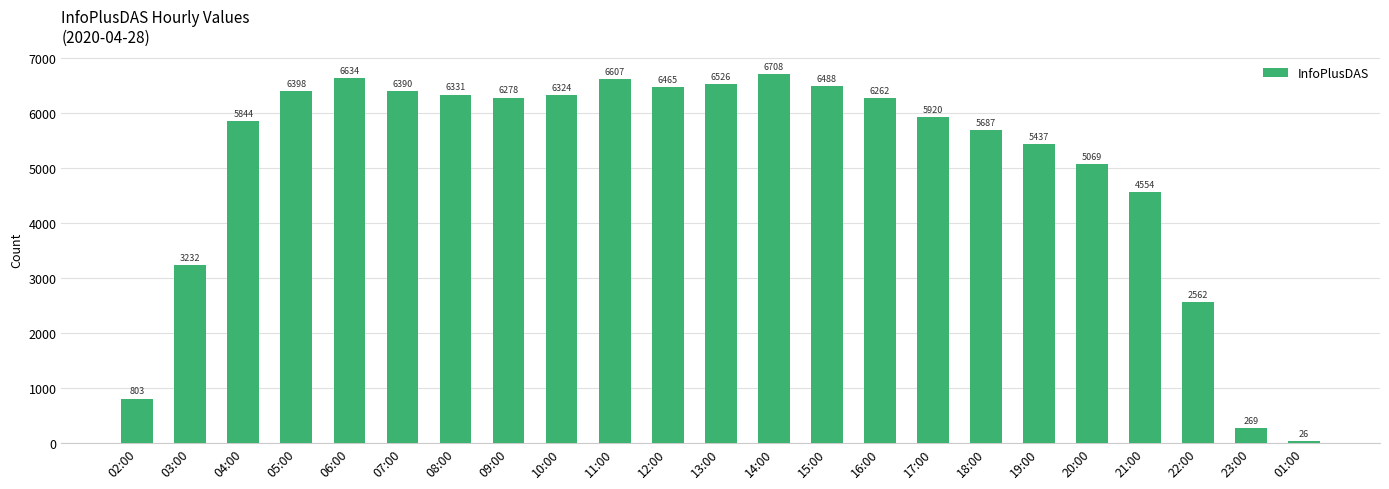

What is the average value?

5079